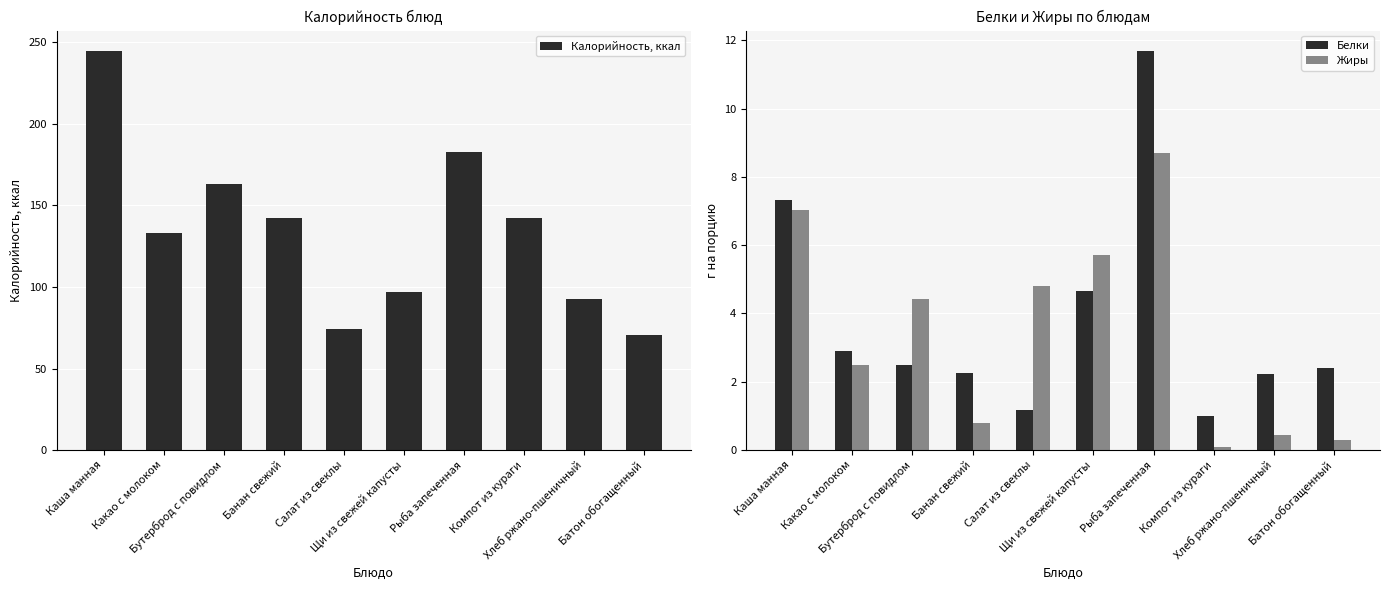

What is the minimum value shown in the chart?

0.1